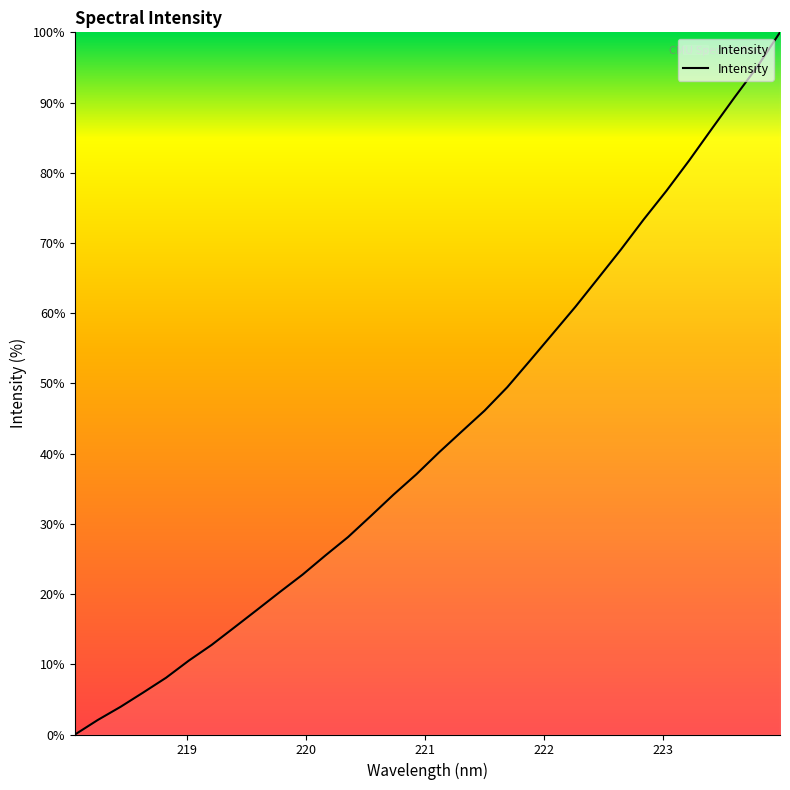

What is the difference between the second highest and second lowest values?

93.0